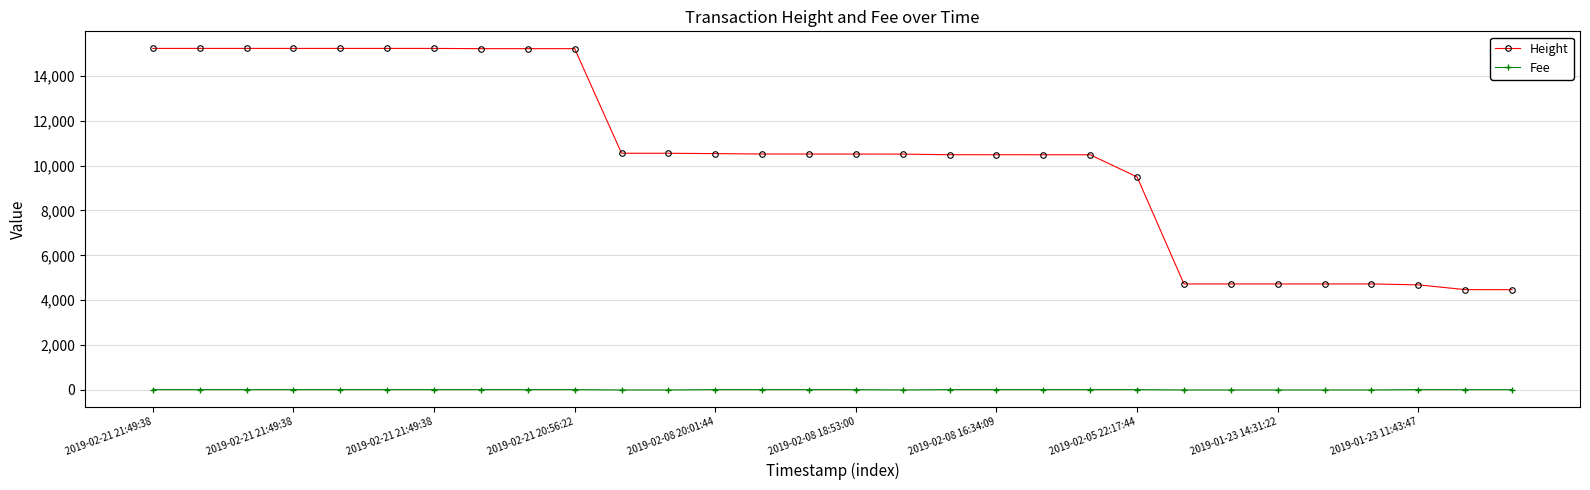

What is the value of the Height point at the 13th from the left?

10533.0